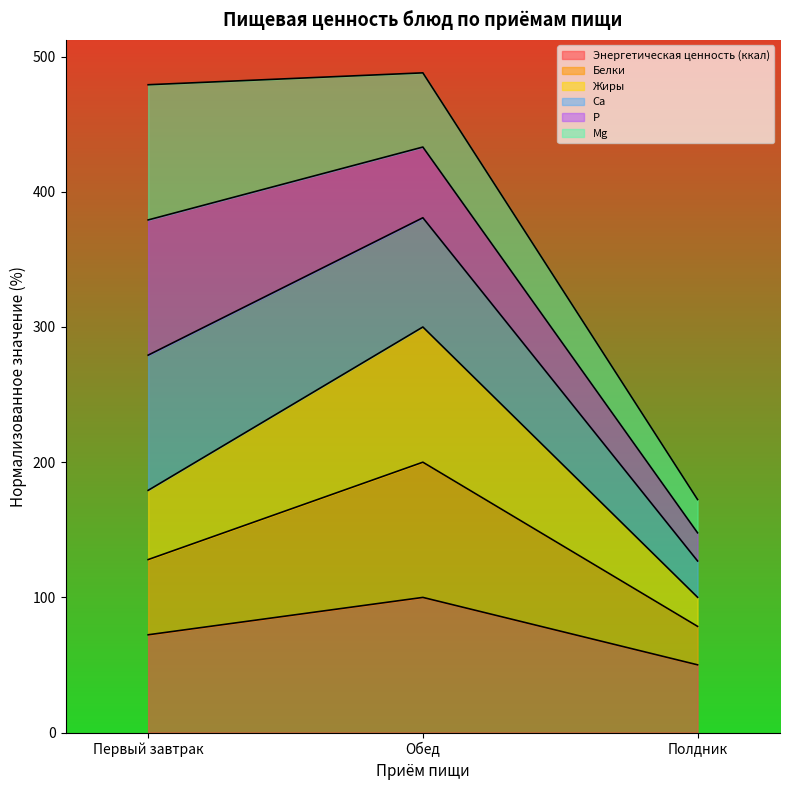

The value of Жиры at Полдник is 138.5. True or false?

False